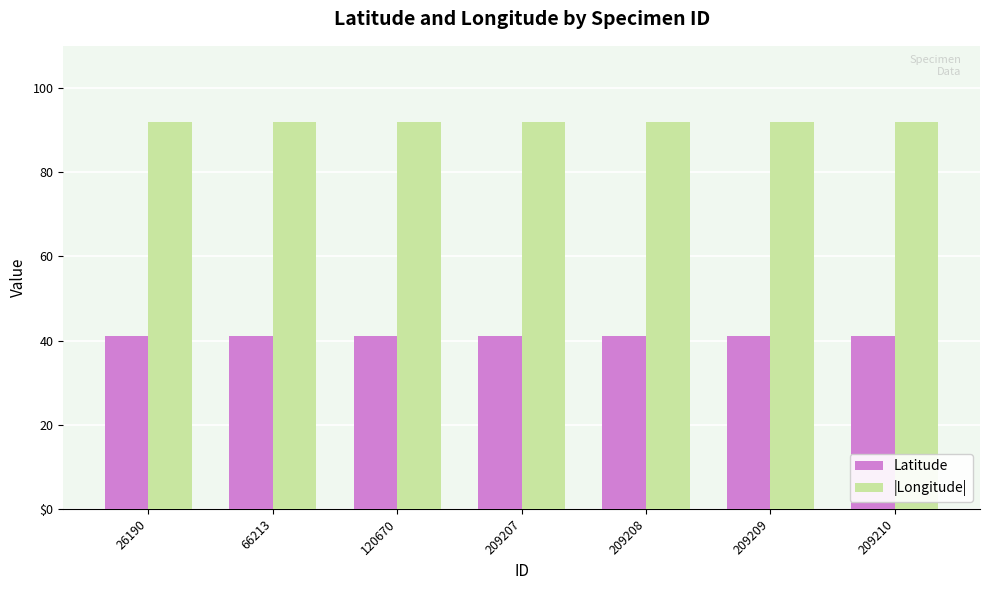

Which series has the largest total across all categories?

|Longitude|